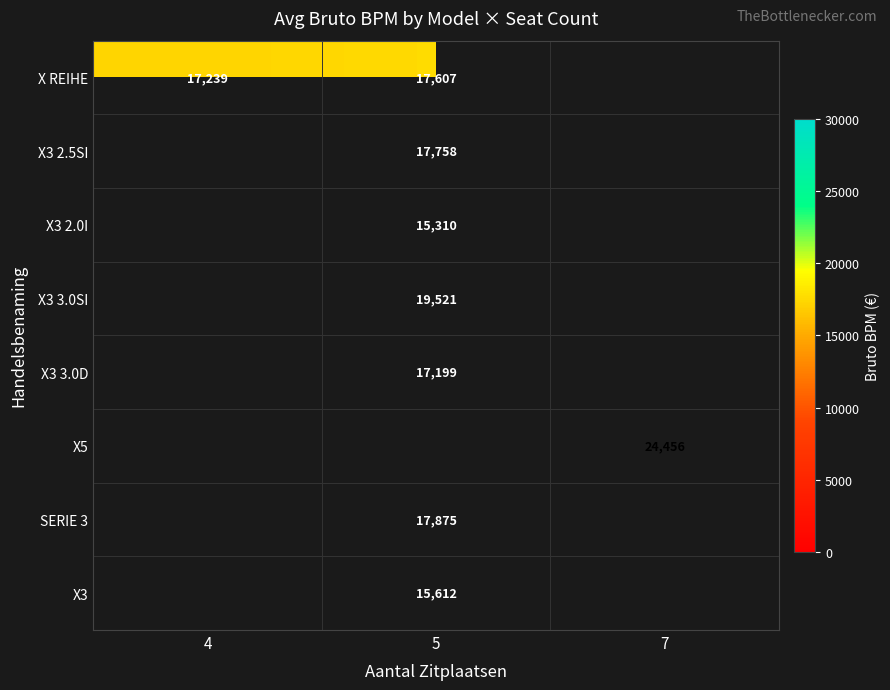

The SERIE 3 series shows 17875 at 5. True or false?

True